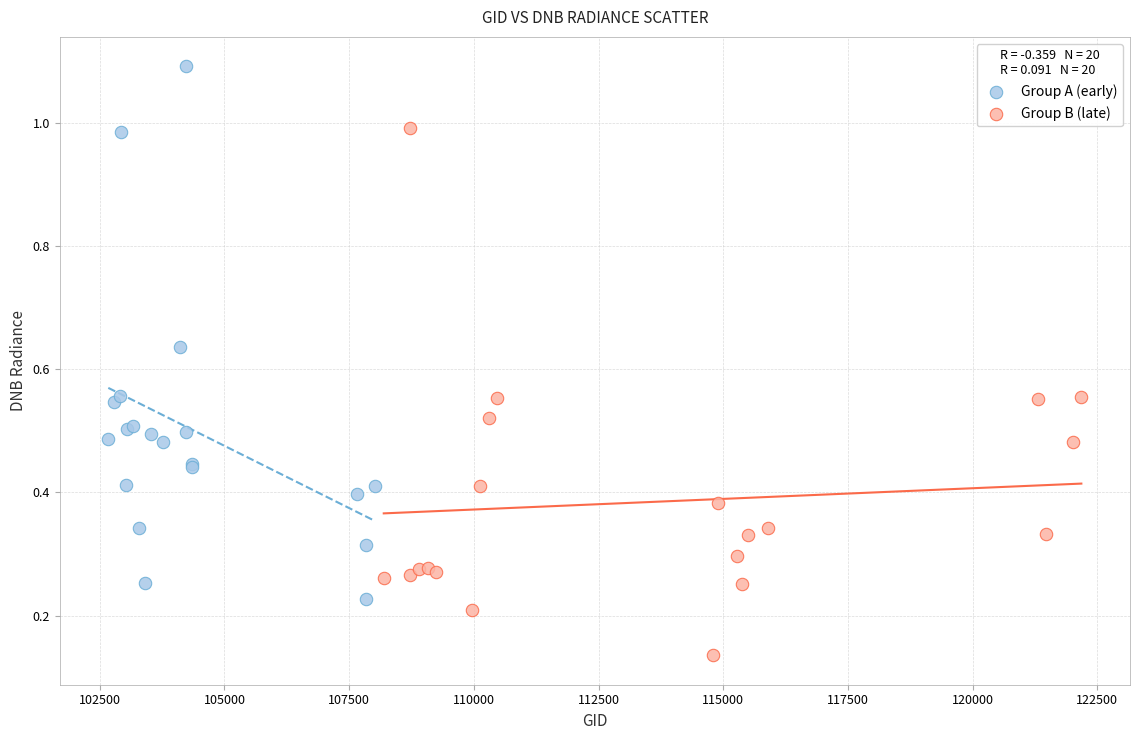

Which series contains the lowest Y value?

Group B (late)